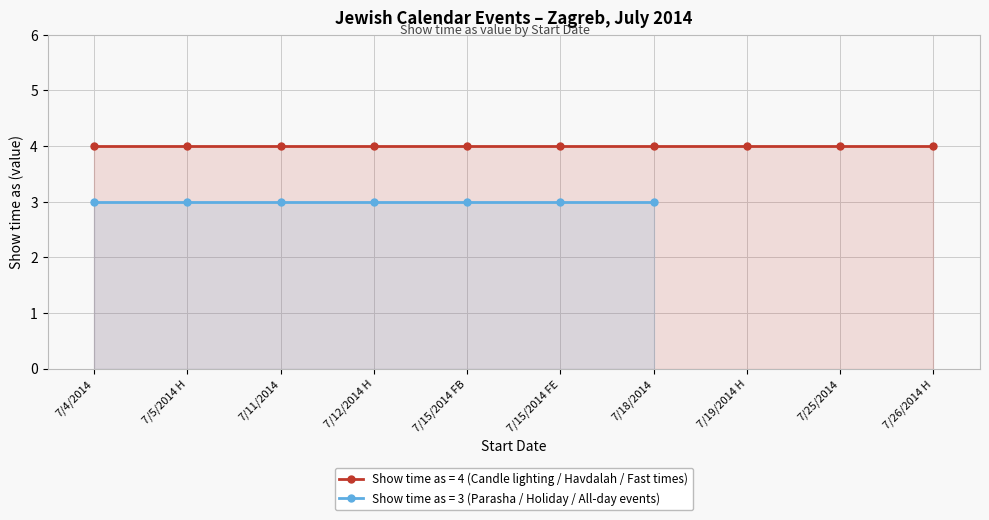

True or false: Show time as (Candle lighting / Havdalah) has more than 1 interior local peaks.

False